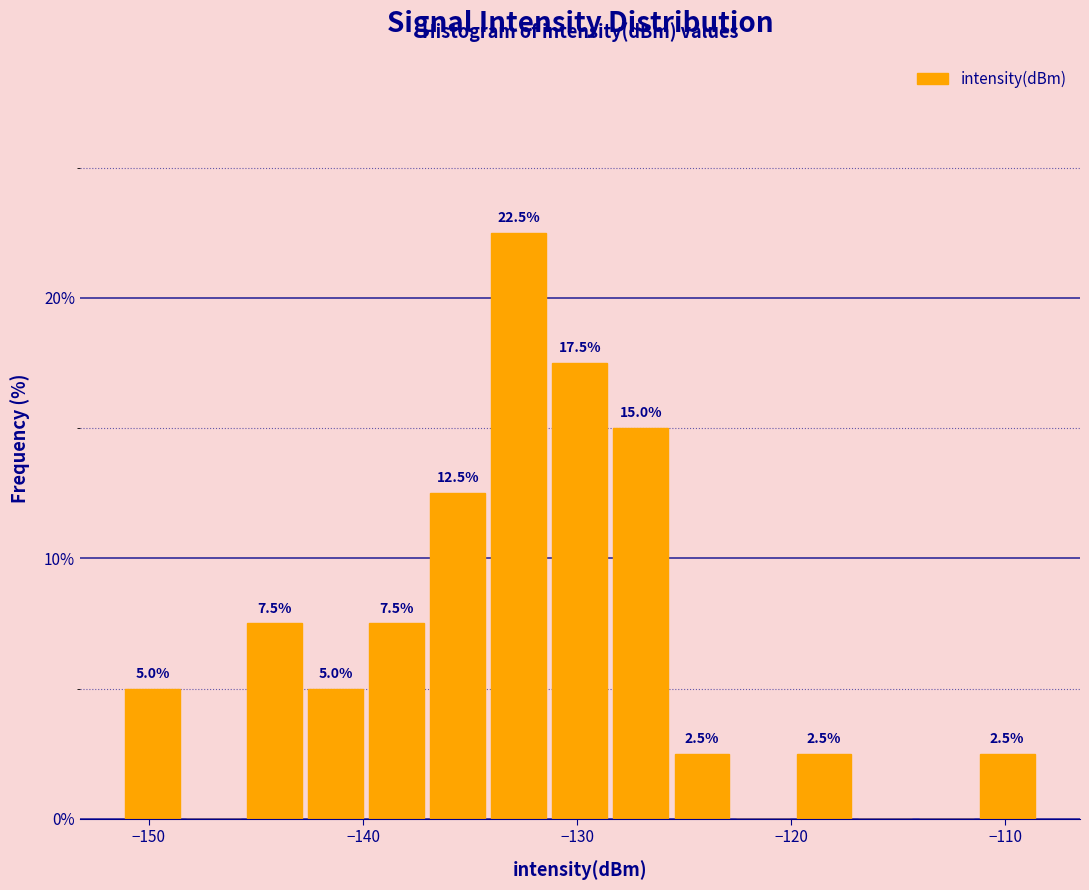

Read against the x-axis, roughly where is the centre of the tallest bar?

-133